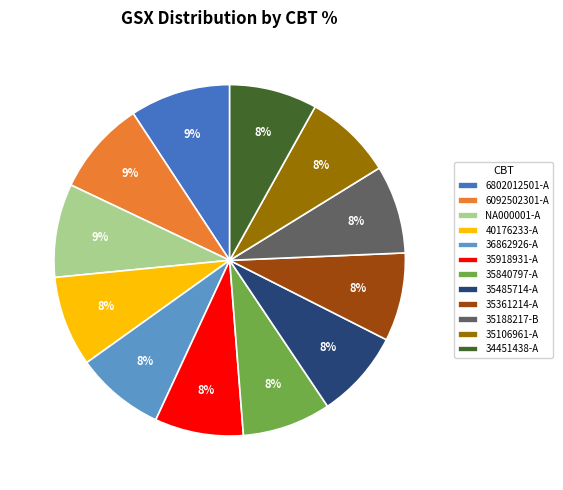

Count the number of slices in the pie.

12